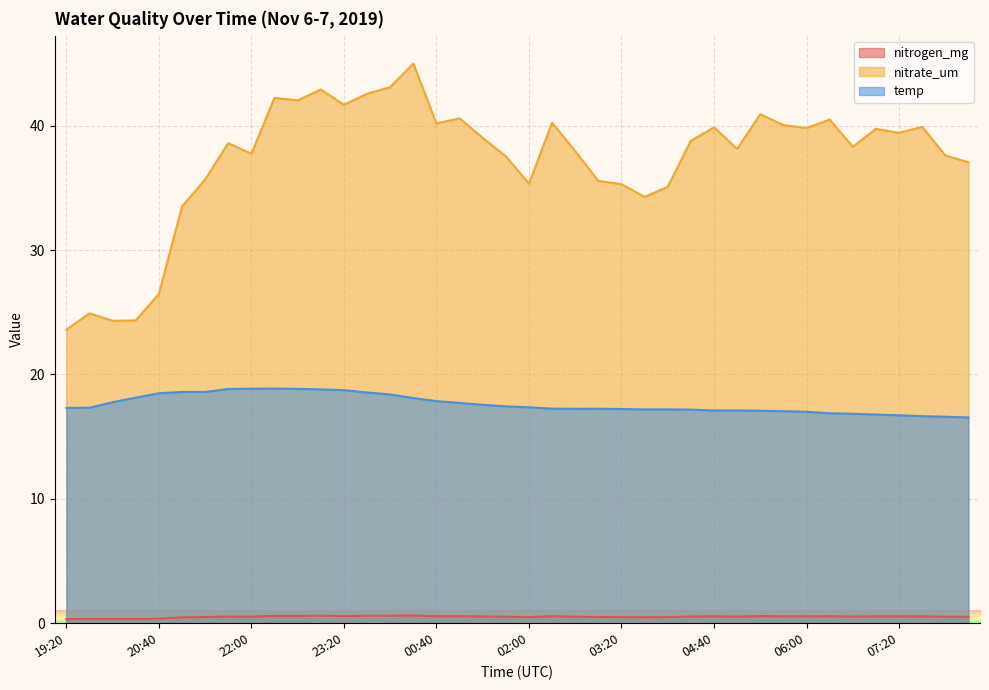

What position from the right is 01:00?

23